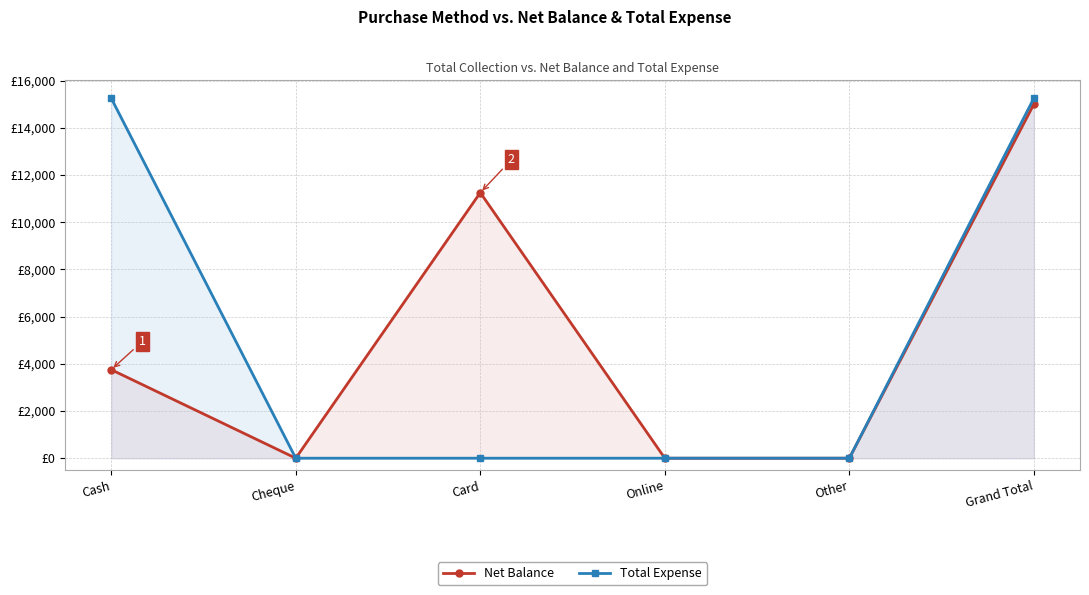

Rank the categories by Net Balance value from lowest to highest.

Cheque, Online, Other, Cash, Card, Grand Total